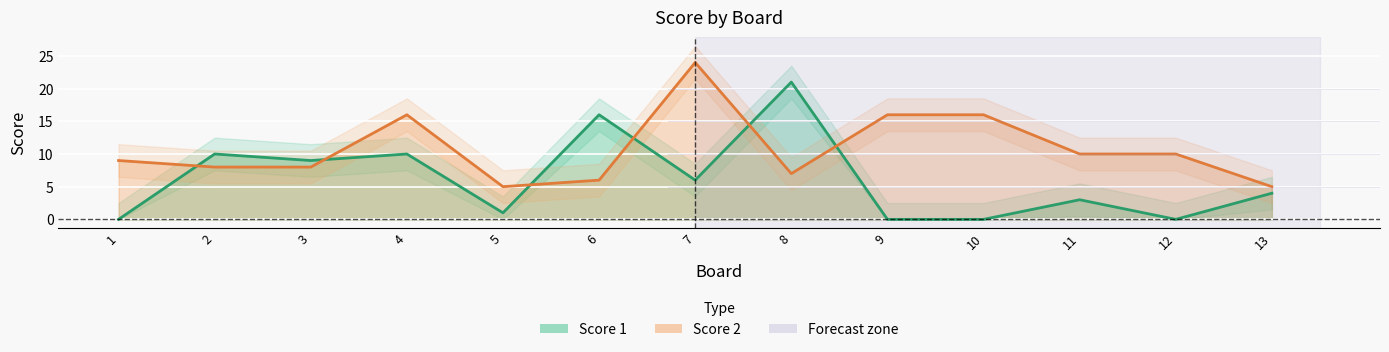

What is the difference between the Score 2 values at 8 and 13?

2